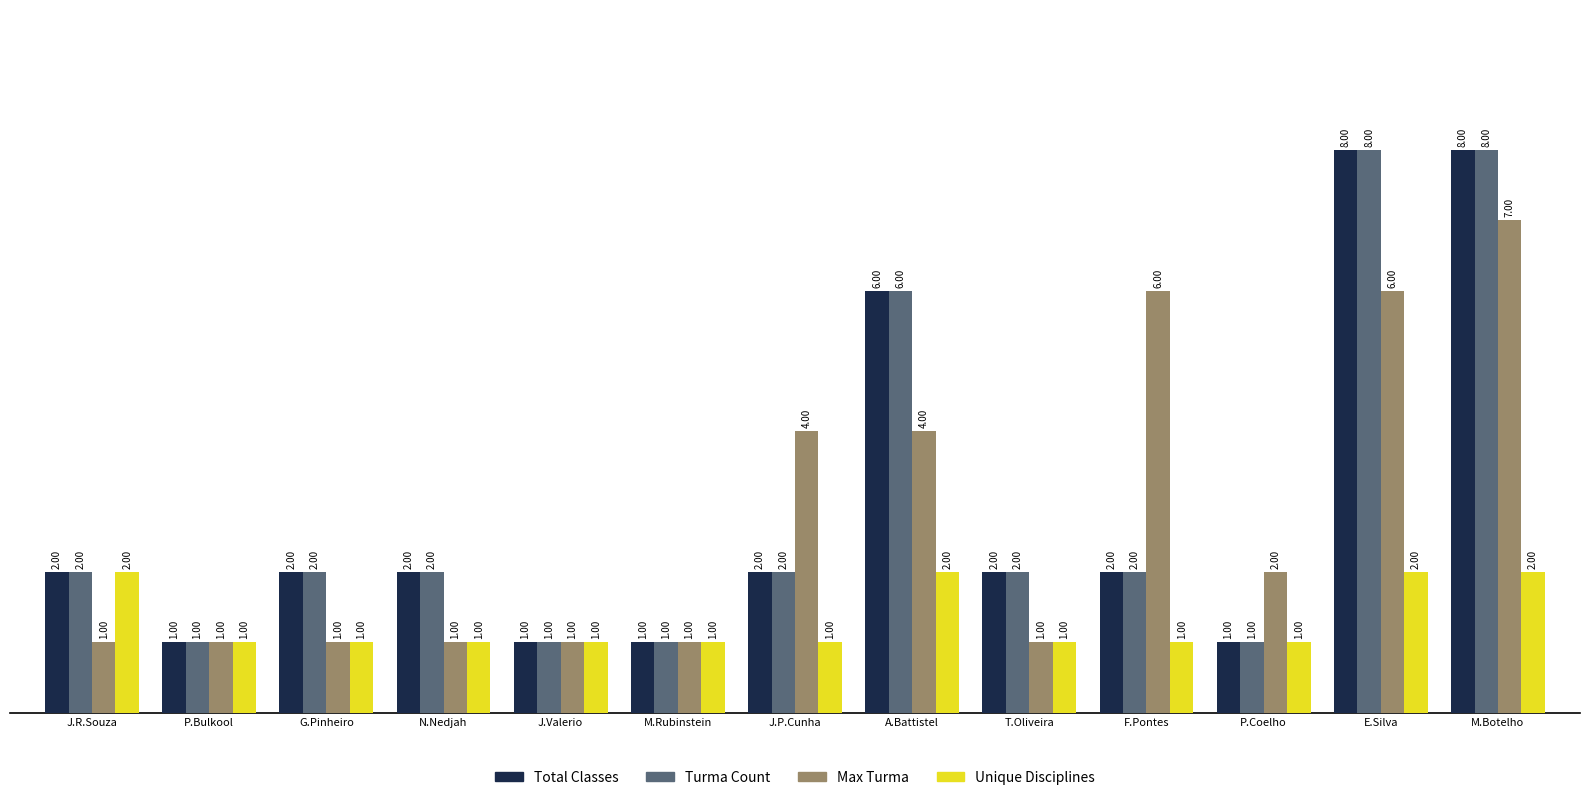

What is the label of the 3rd bar from the left?

G.Pinheiro